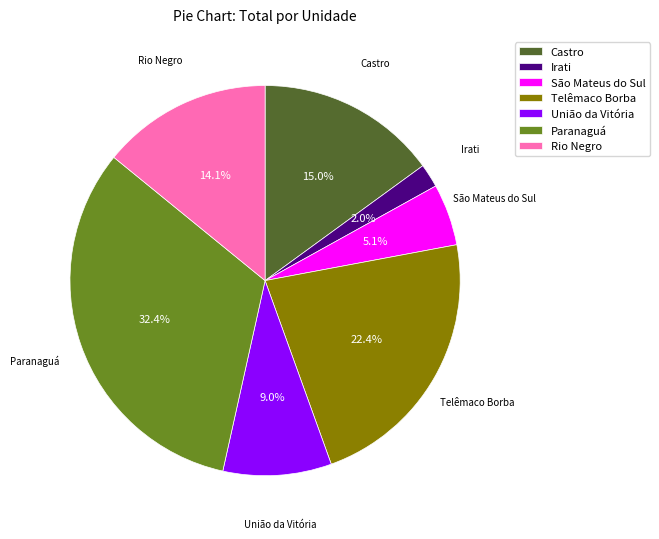

What percentage is NOT represented by Irati?

98.0%